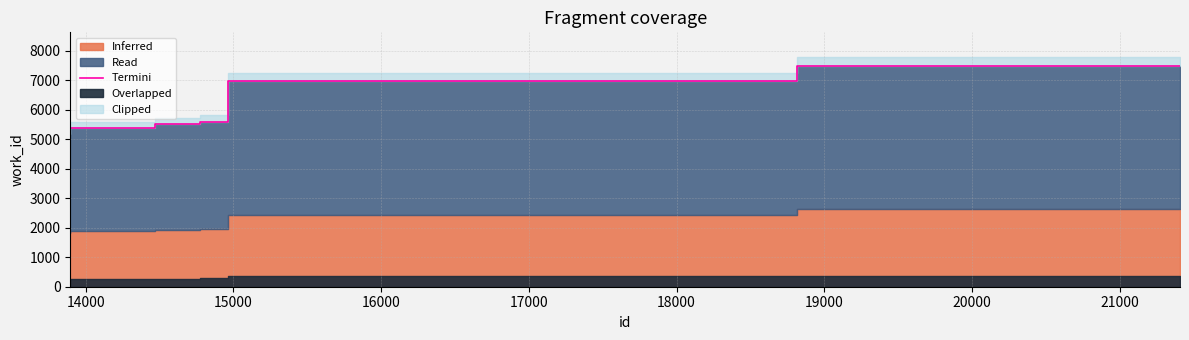

What is the difference between the maximum and minimum values?

2330